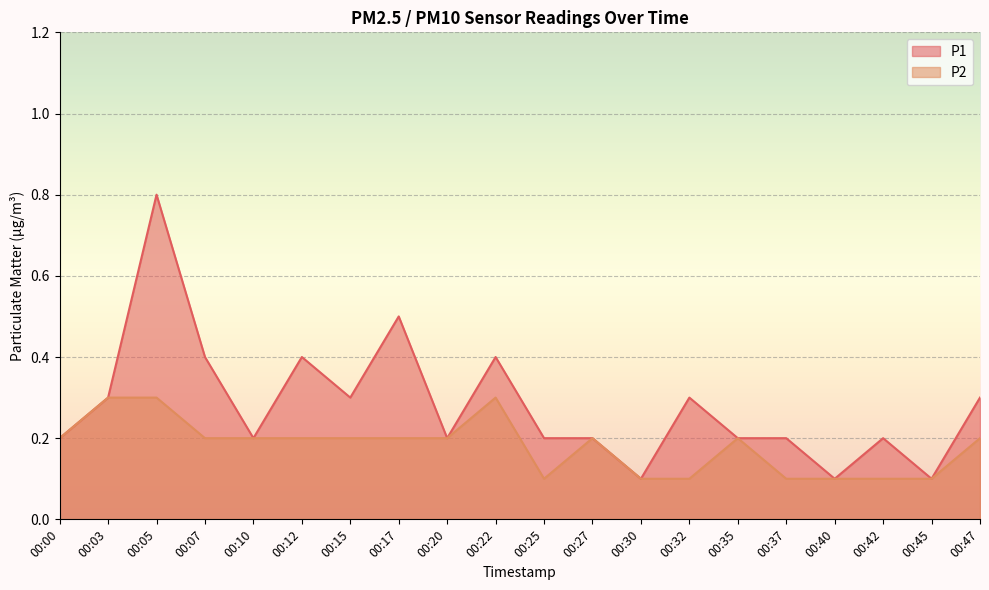

Between 00:00 and 00:32, which is larger?

00:32